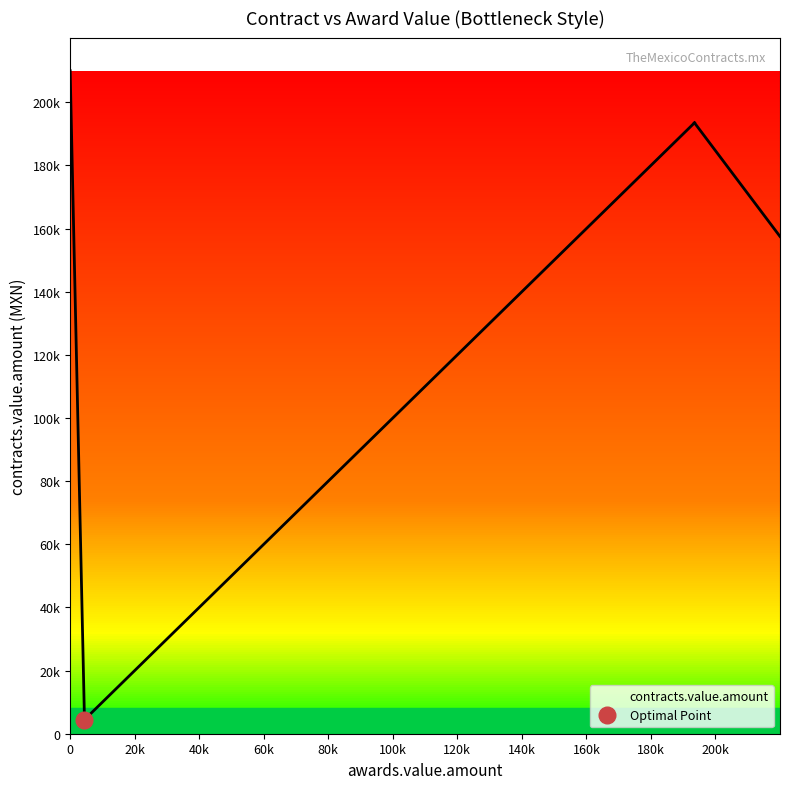

Is it true that the value at 193500 is 193500?

True